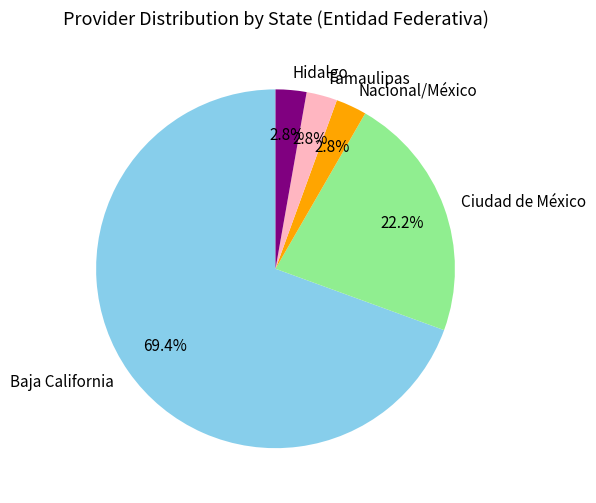

Which category has the biggest portion of the pie?

Baja California